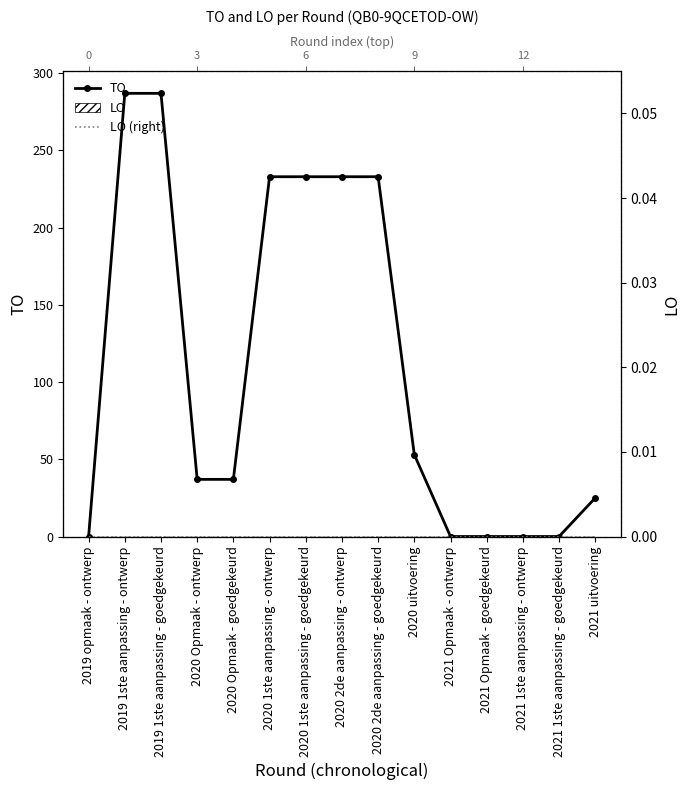

Does the chart have visible grid lines?

No